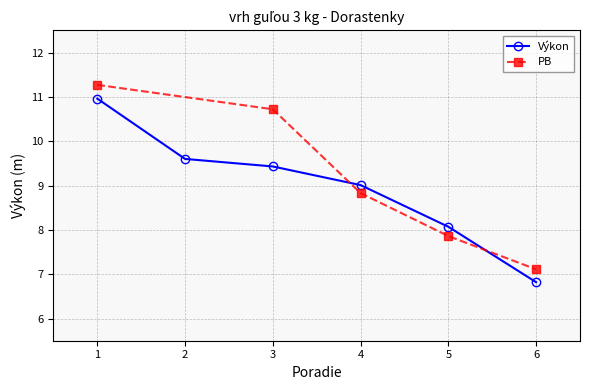

True or false: Výkon has more than 2 interior local peaks.

False